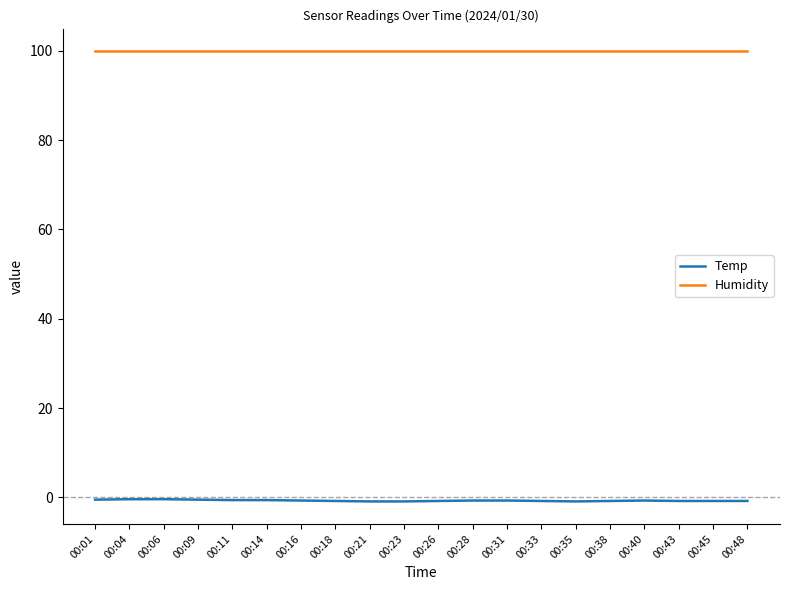

True or false: Humidity and Temp intersect in this chart.

False